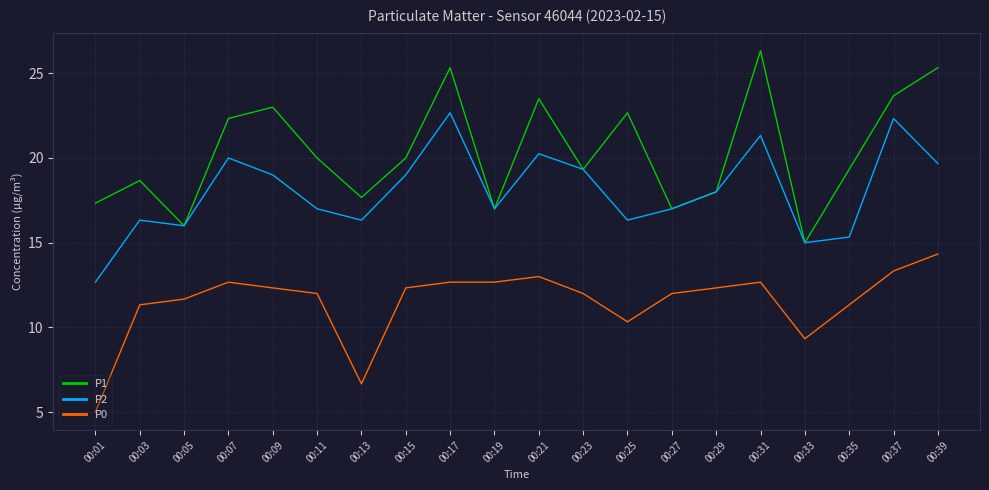

Which category has the lowest value in the P1 series?

00:33